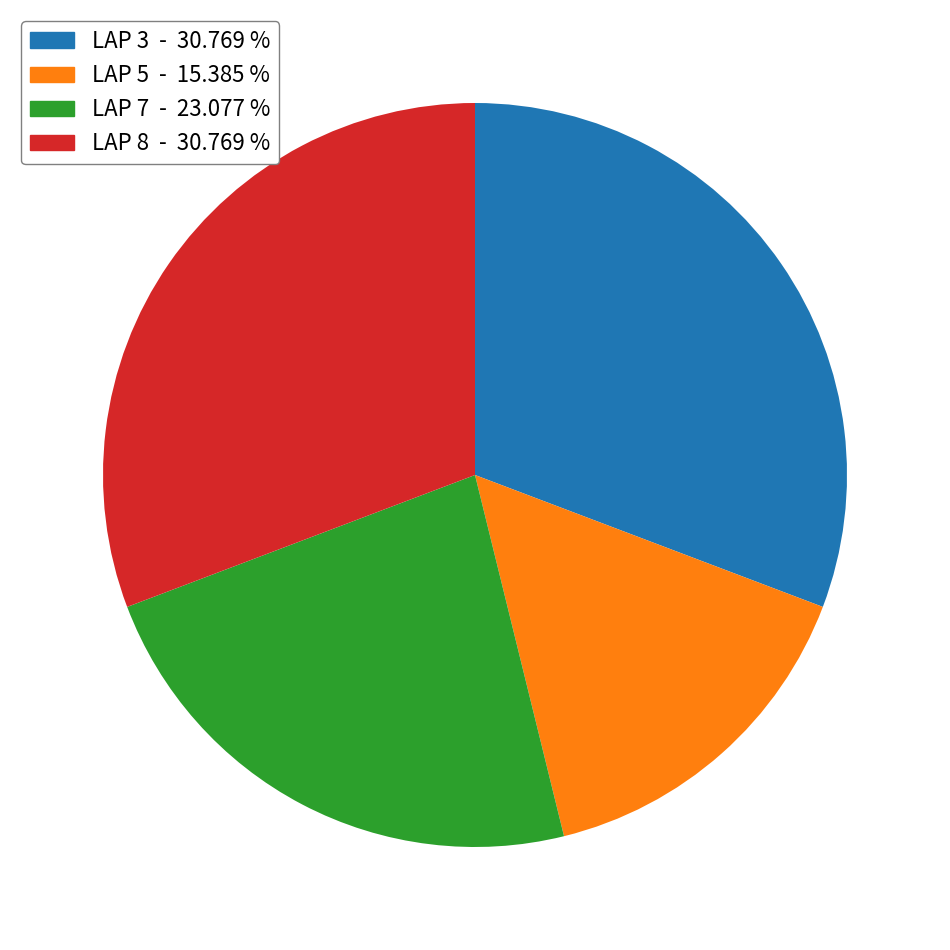

Does any single category account for the majority?

No